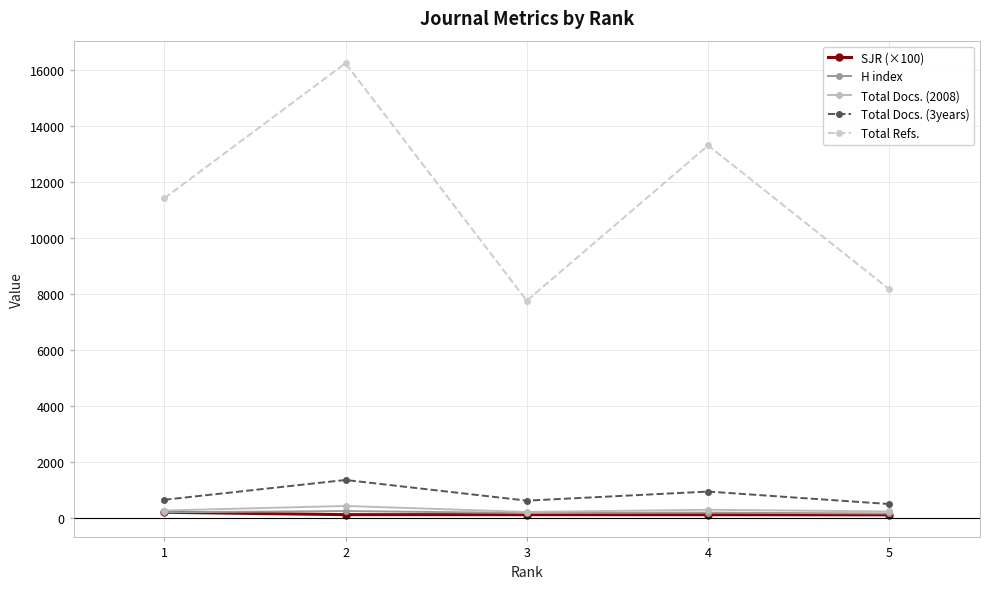

How many interior local valleys does the Total Refs. series have?

1